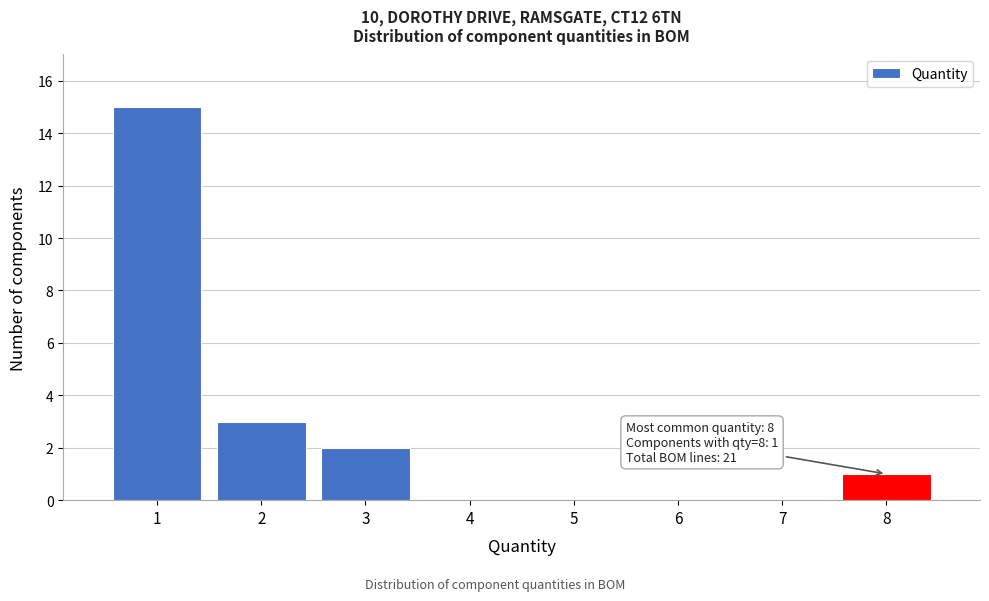

Reading right to left, extract all data points from this chart.

8=1	7=0	6=0	5=0	4=0	3=2	2=3	1=15